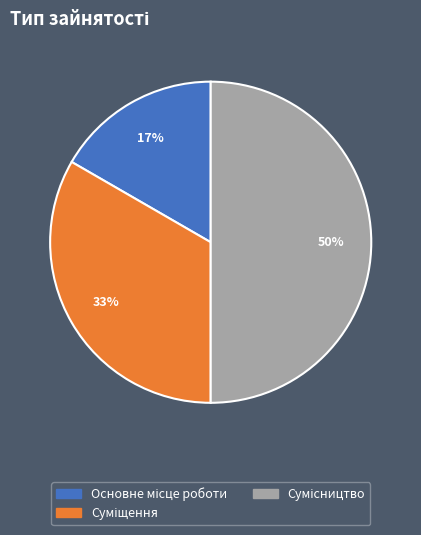

To the nearest percent, what is the difference between the largest and smallest slice percentages?

33%